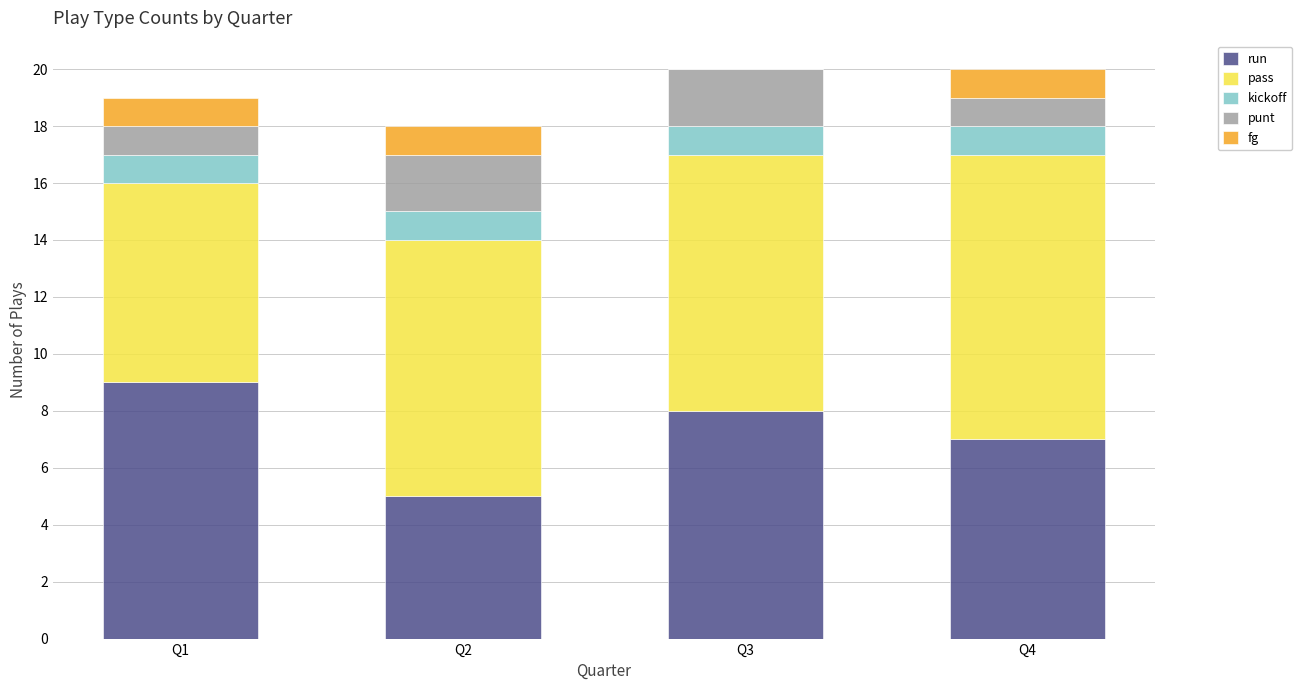

What is the maximum value for run?

9